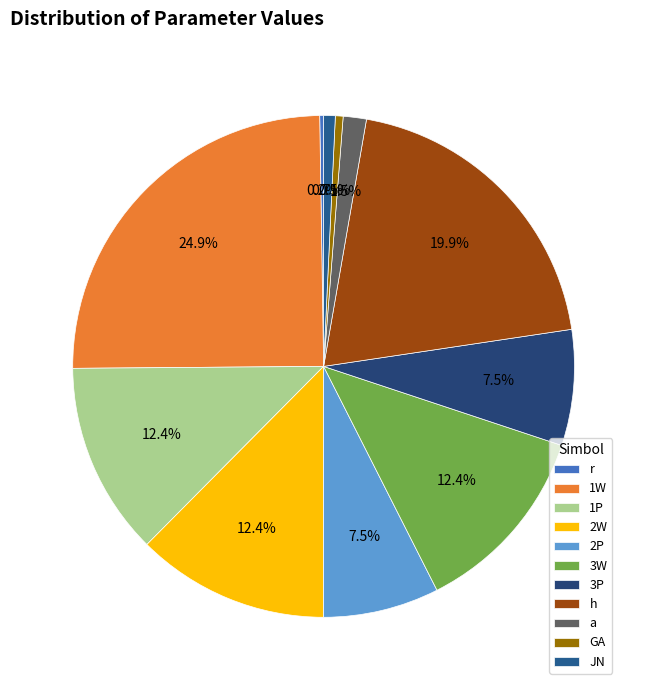

Is there a majority slice in this chart?

No